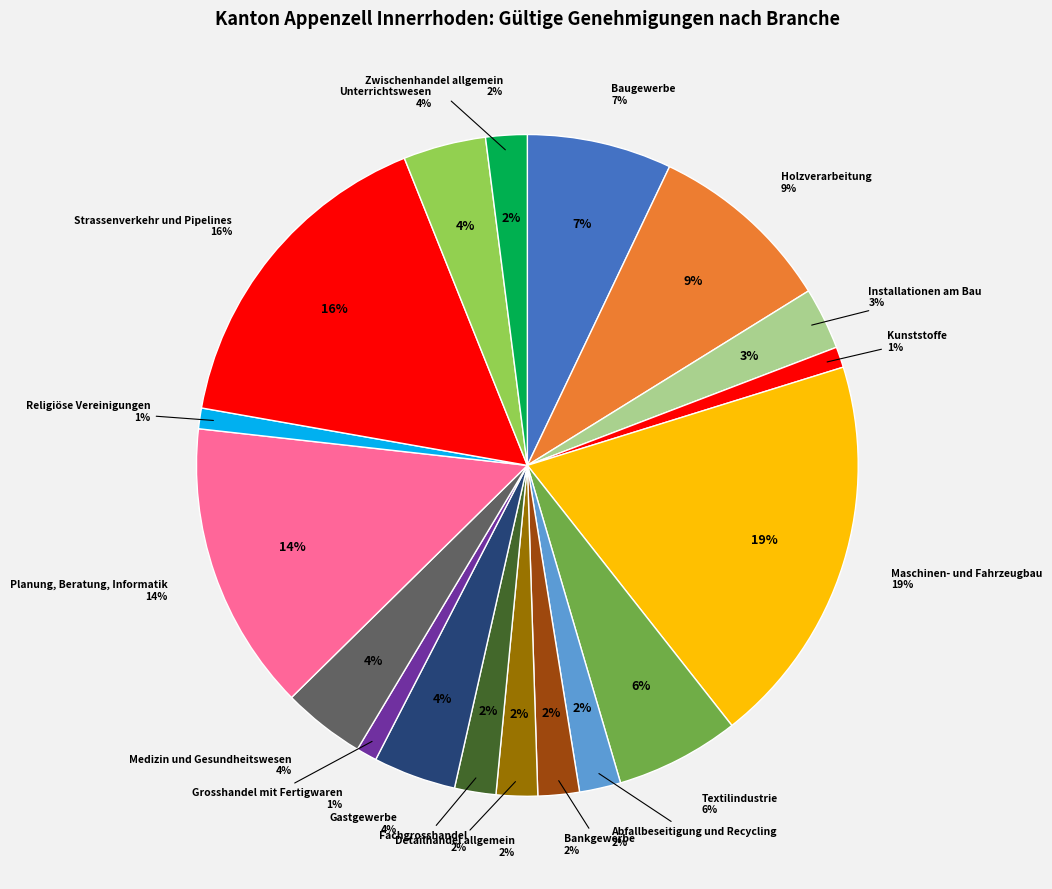

To the nearest percent, what is the difference between the Maschinen- und Fahrzeugbau and Fachgrosshandel slice percentages?

17%